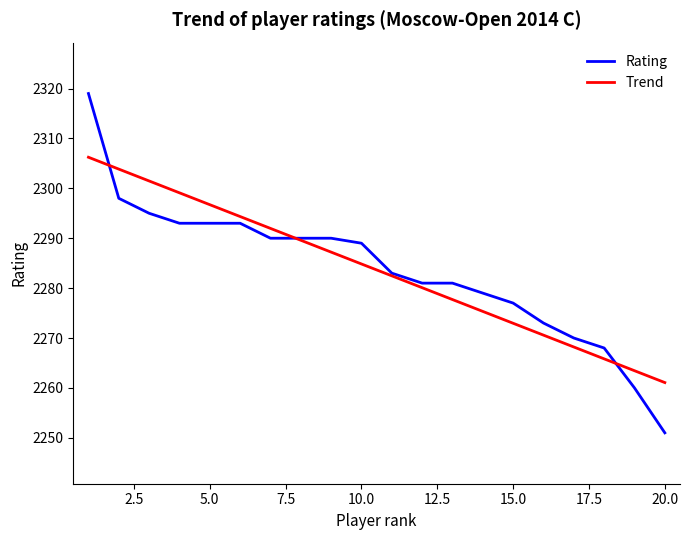

Which series has the largest range (max minus min)?

Rating